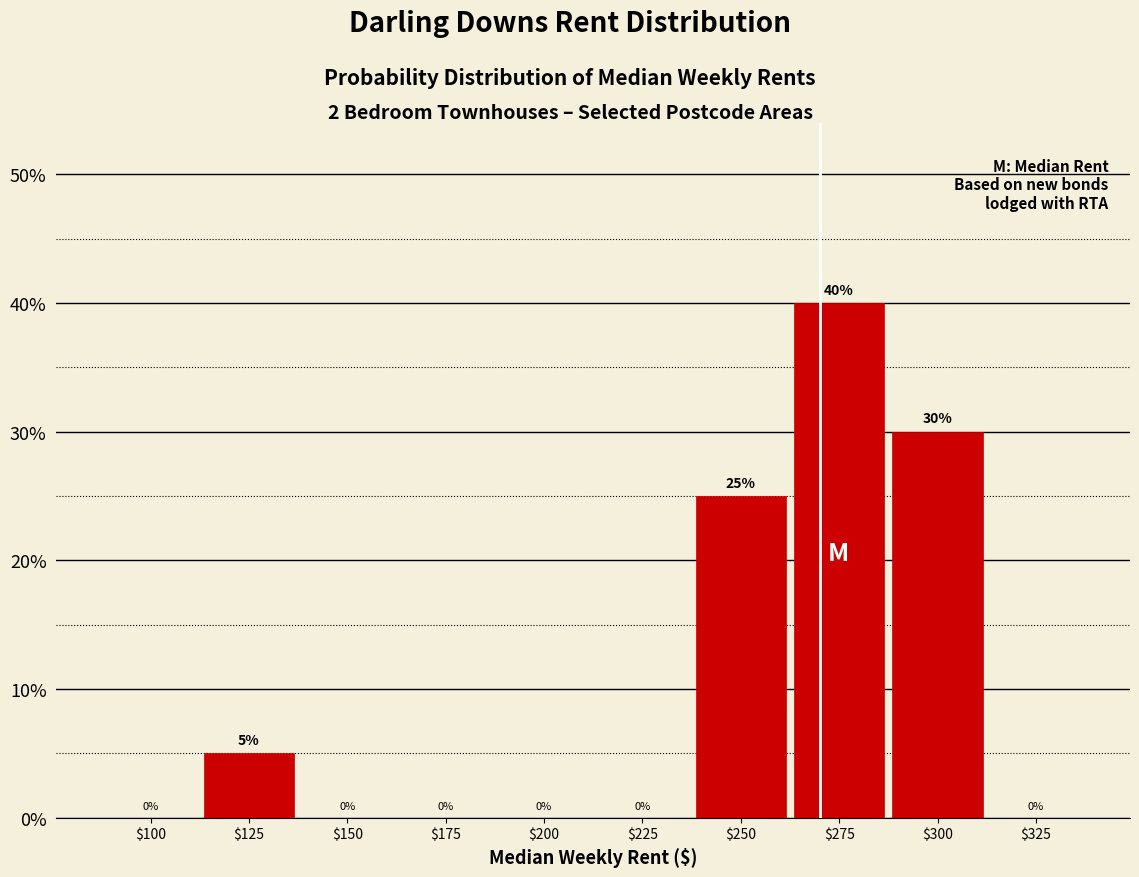

The chart shows a value of 0 at $150. True or false?

True